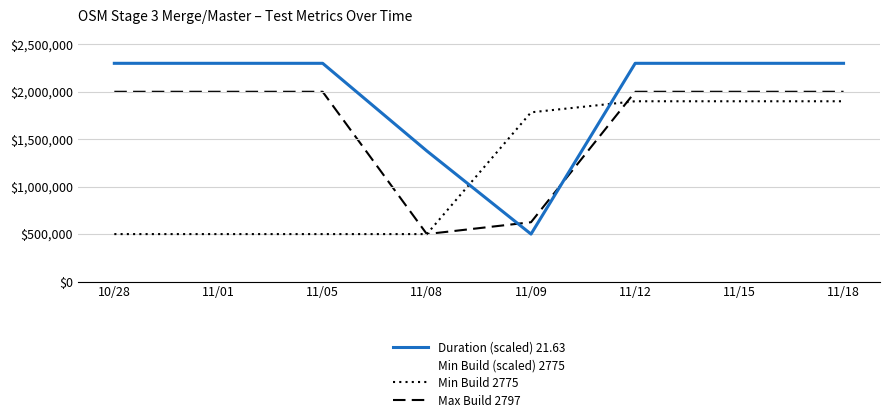

What is the greatest value displayed?

2300000.0